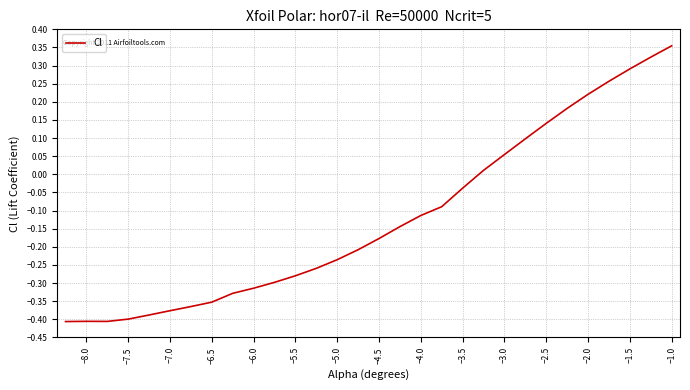

What is the difference between the maximum and minimum values?

0.8